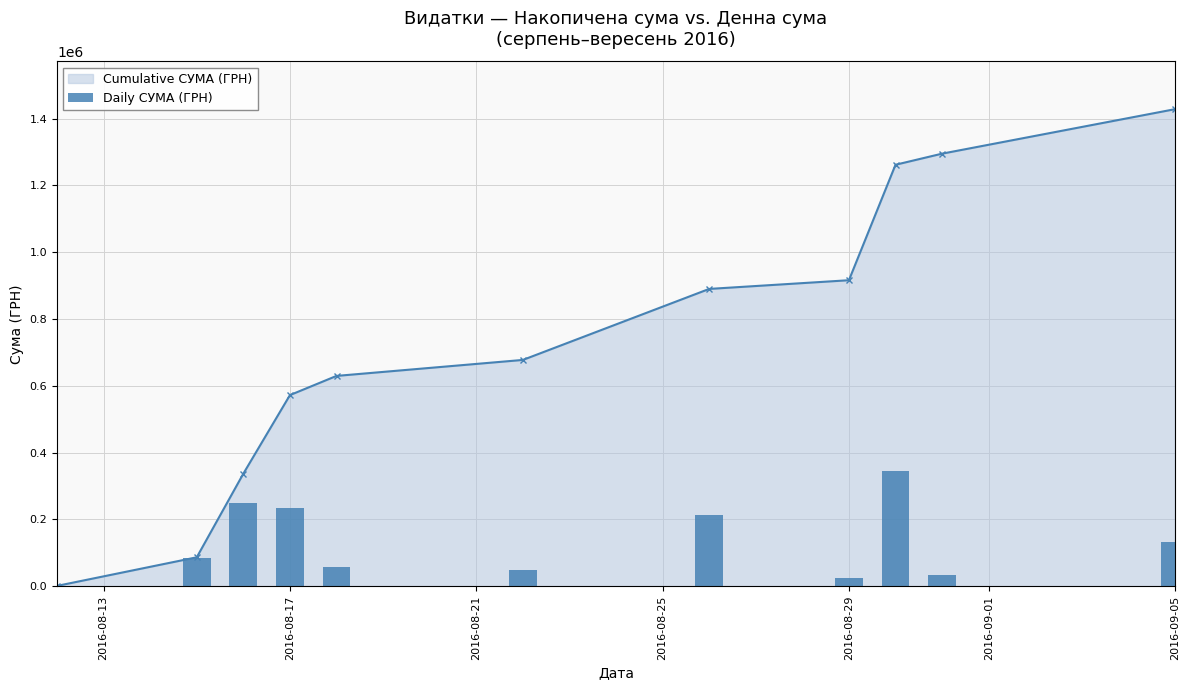

True or false: Cumulative СУМА (ГРН) has more than 1 interior local peaks.

False